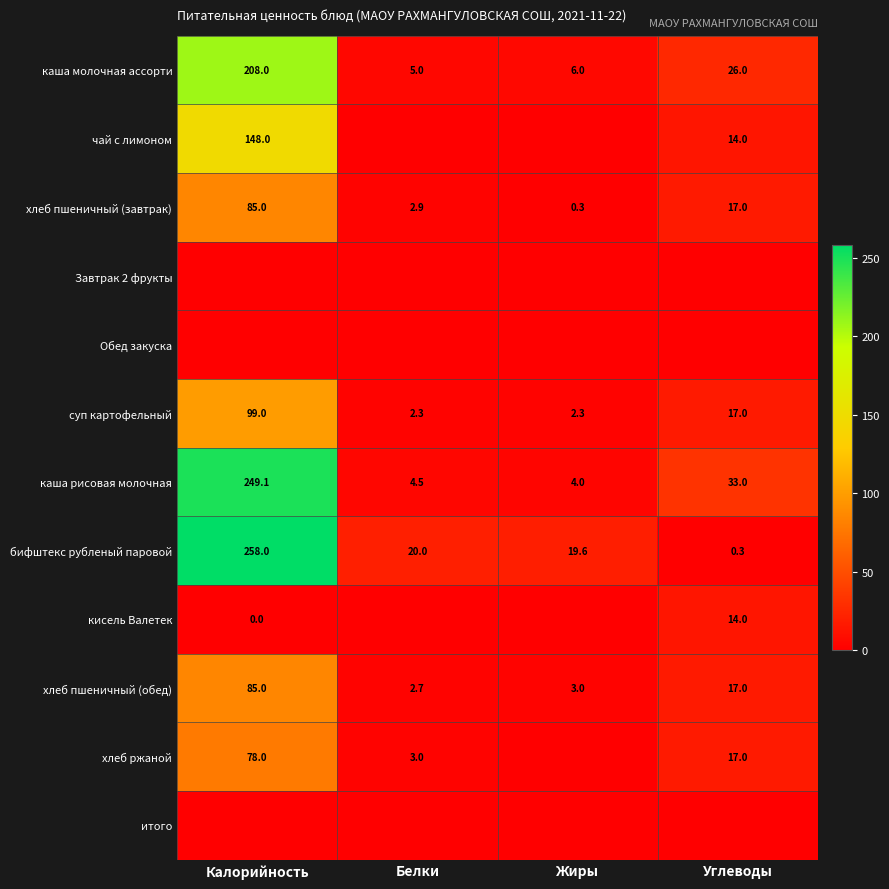

At how many categories does at least one series exceed 229?

1